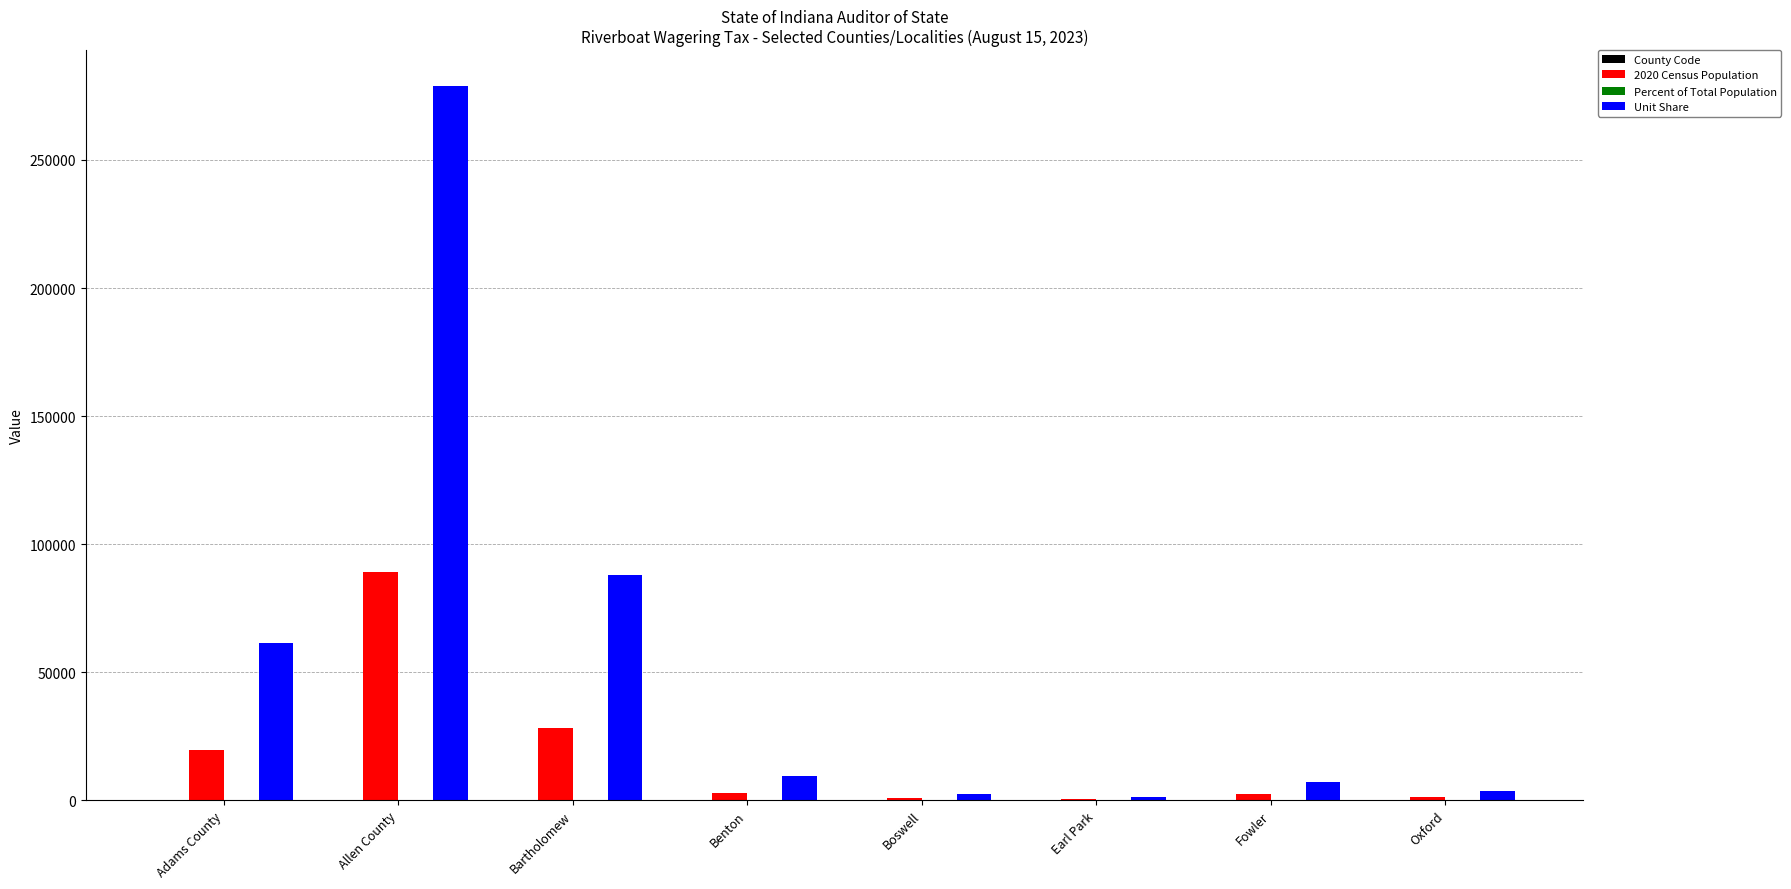

The value of 2020 Census Population at Fowler is 2337.0. True or false?

True